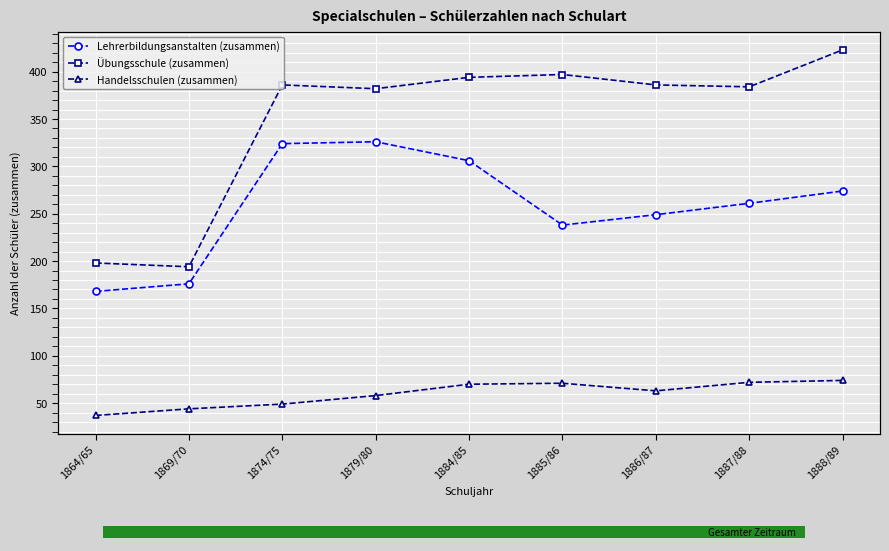

Rank the series by their average value, from highest to lowest.

Übungsschule (zusammen), Lehrerbildungsanstalten (zusammen), Handelsschulen (zusammen)